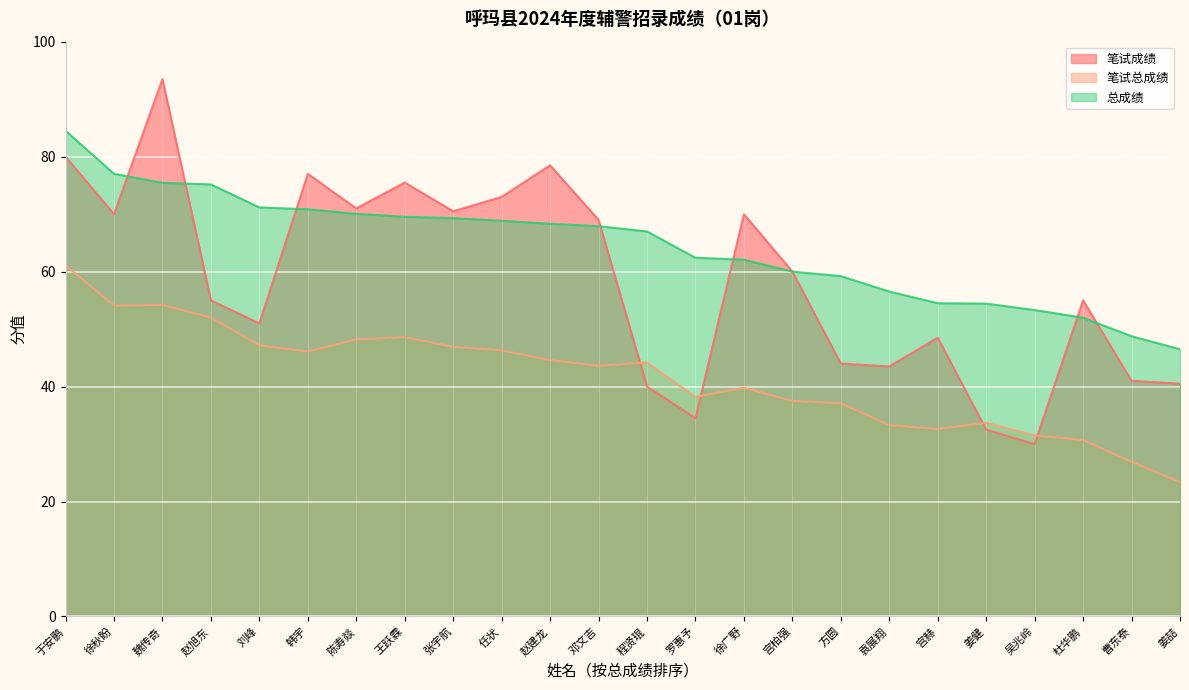

Where is 总成绩 nearest to the value 65?

程贤琨